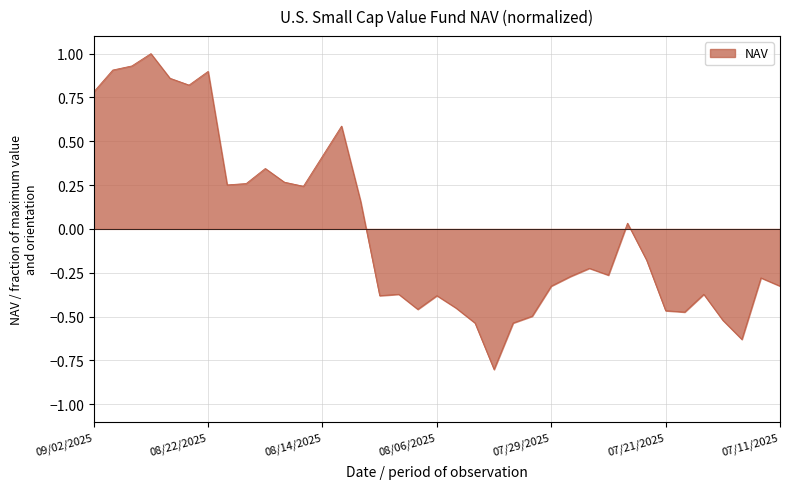

What is the minimum value shown in the chart?

-0.8